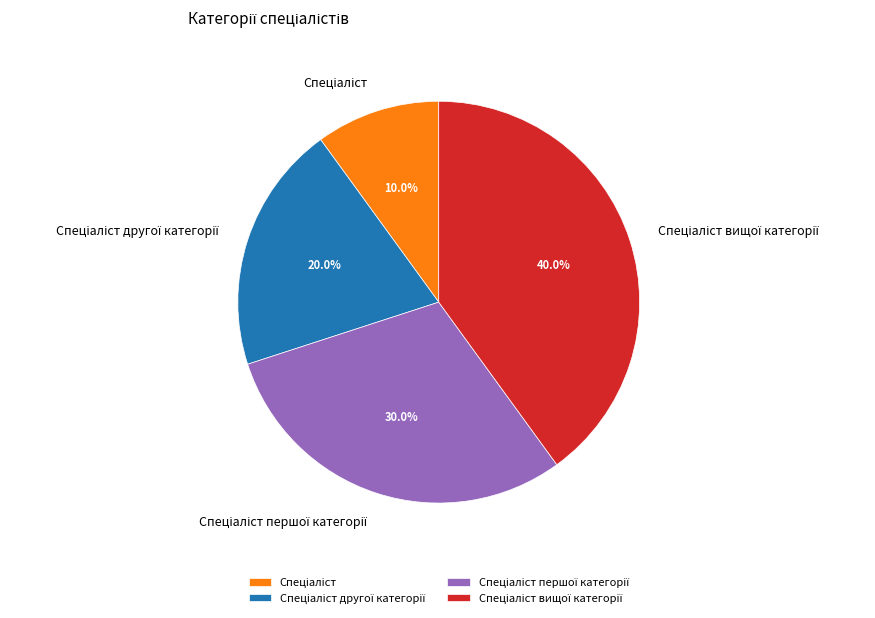

Is there any slice that represents more than half of the pie?

No